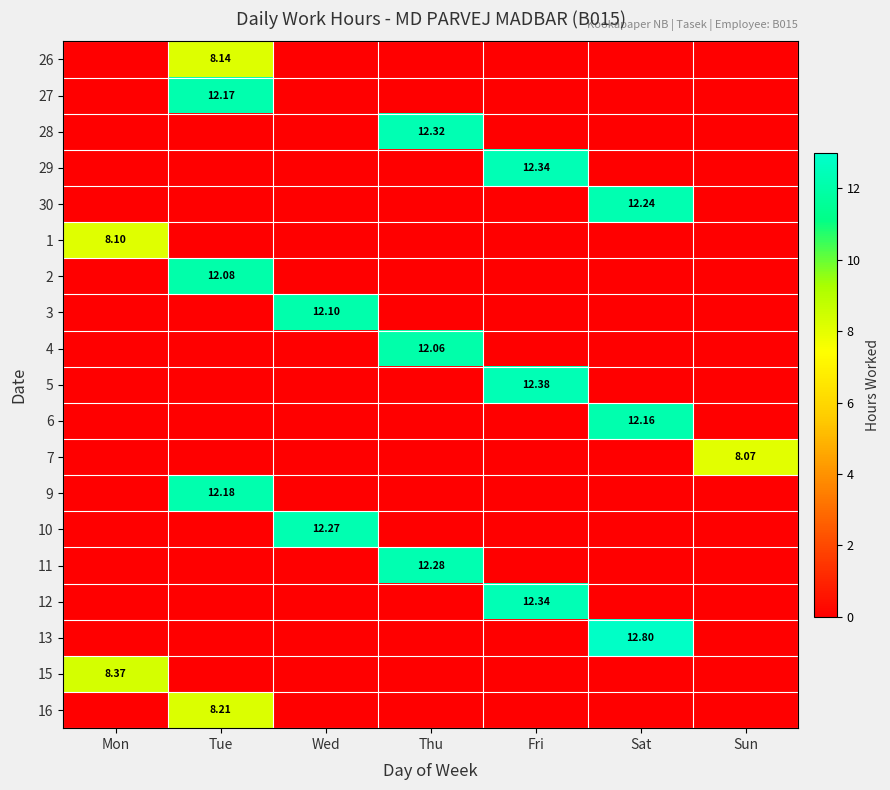

At Sat, list the series in order from smallest to largest.

26, 27, 28, 29, 1, 2, 3, 4, 5, 7, 9, 10, 11, 12, 15, 16, 6, 30, 13